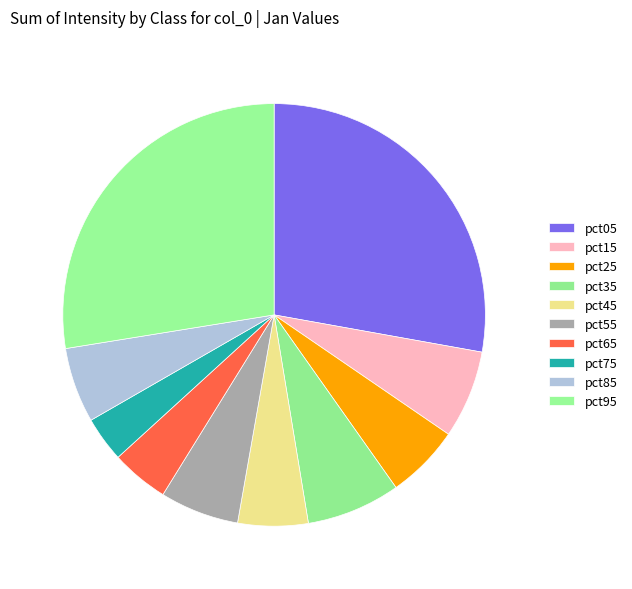

The pct15 slice represents 7% of the pie. True or false?

True